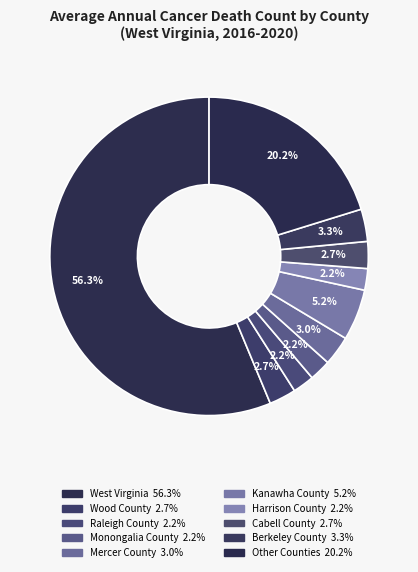

Count the number of slices in the pie.

10